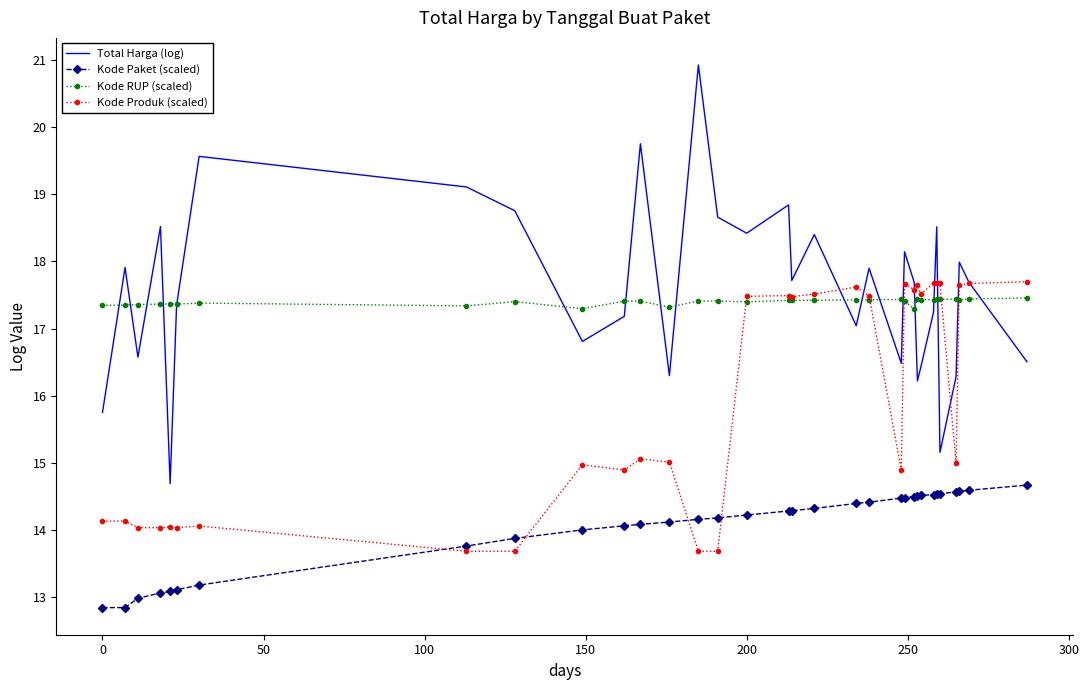

Which series has the largest total across all categories?

Total Harga (log)